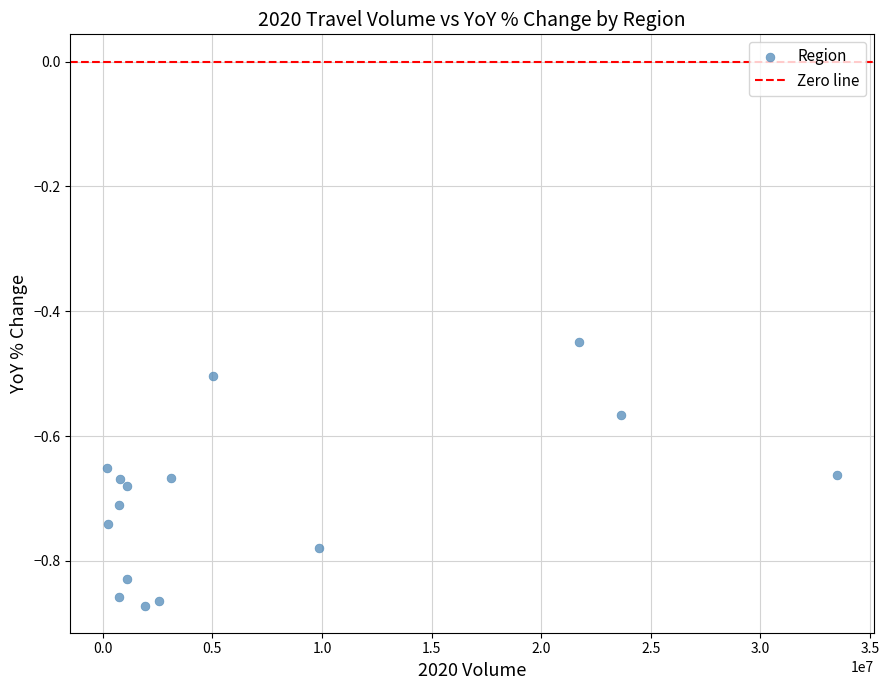

What is the range of X values (max minus min)?

33312539.7